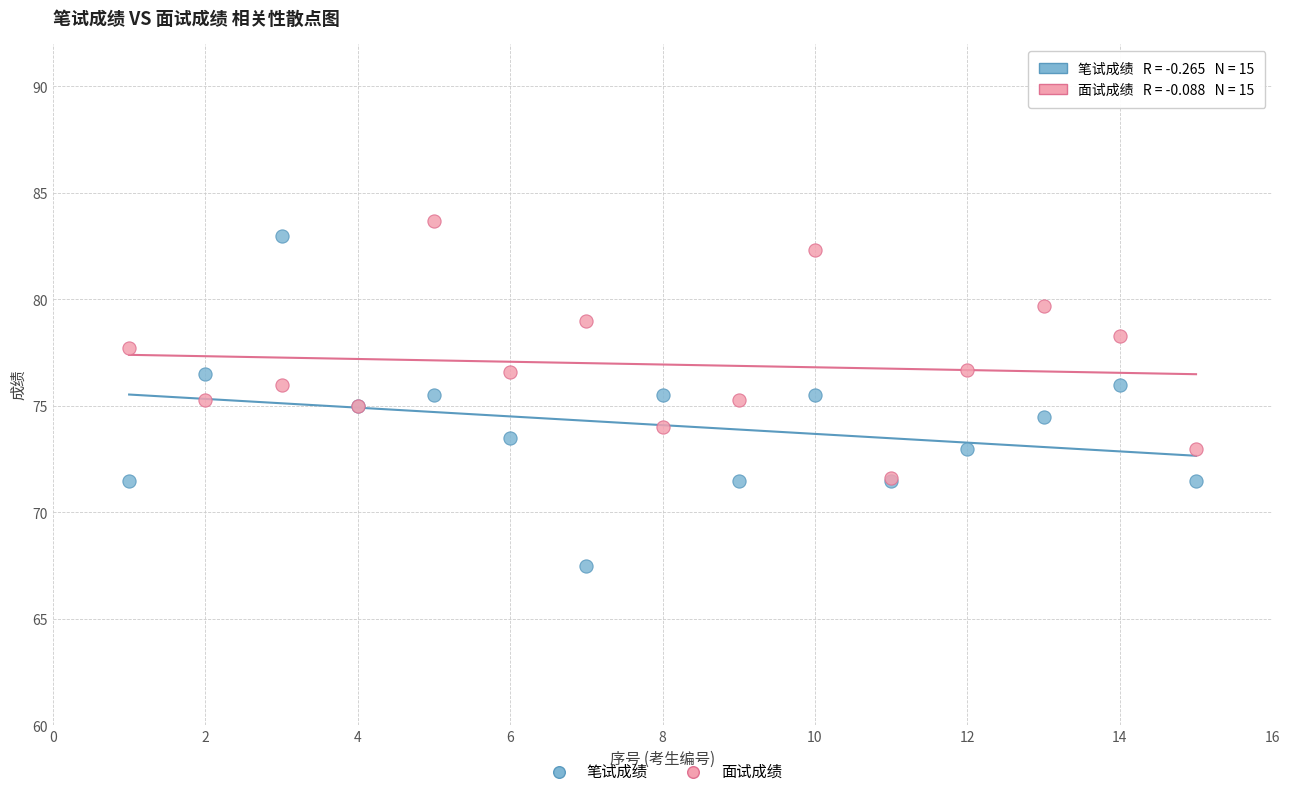

What are all the series names shown in the legend?

笔试成绩, 面试成绩